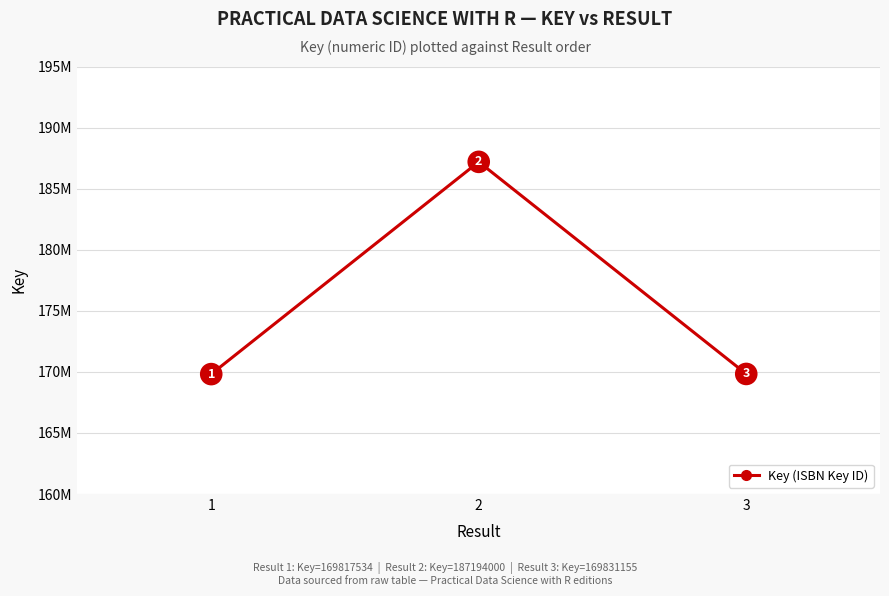

What is the sum of all values?

526842689